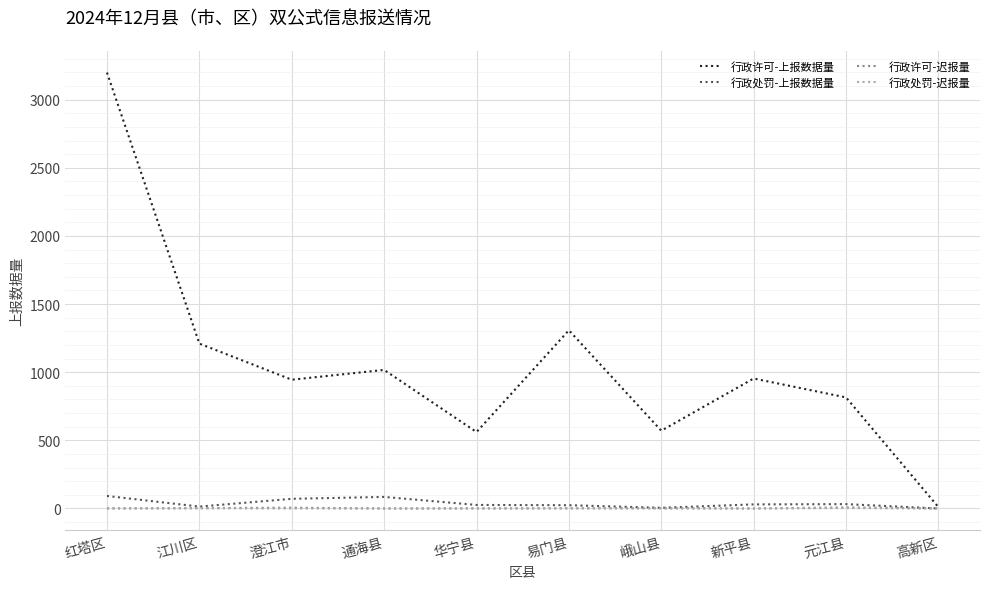

The 行政许可-迟报量 series shows 0 at 通海县. True or false?

True